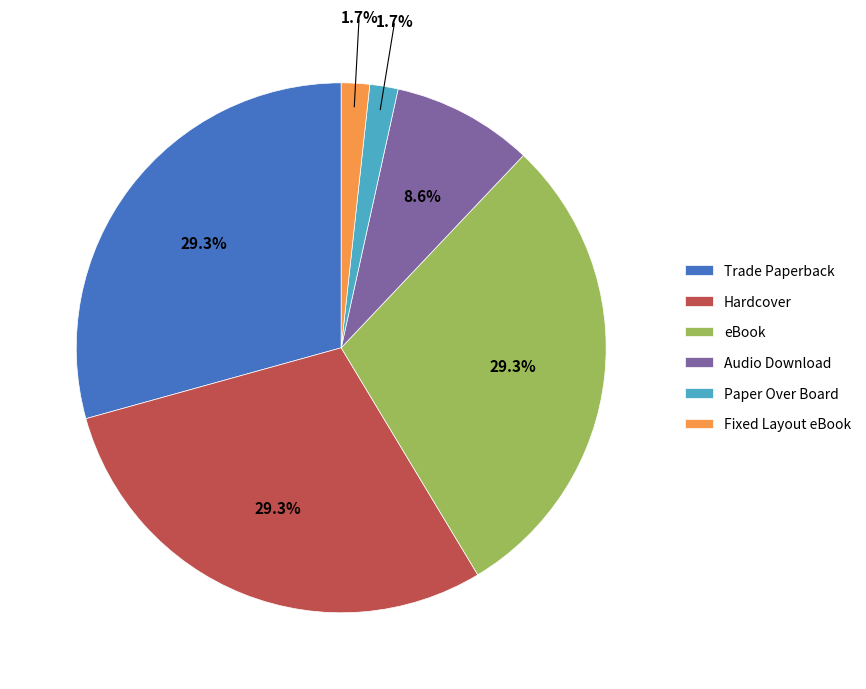

Combined, do Trade Paperback and Audio Download account for over 50%?

No